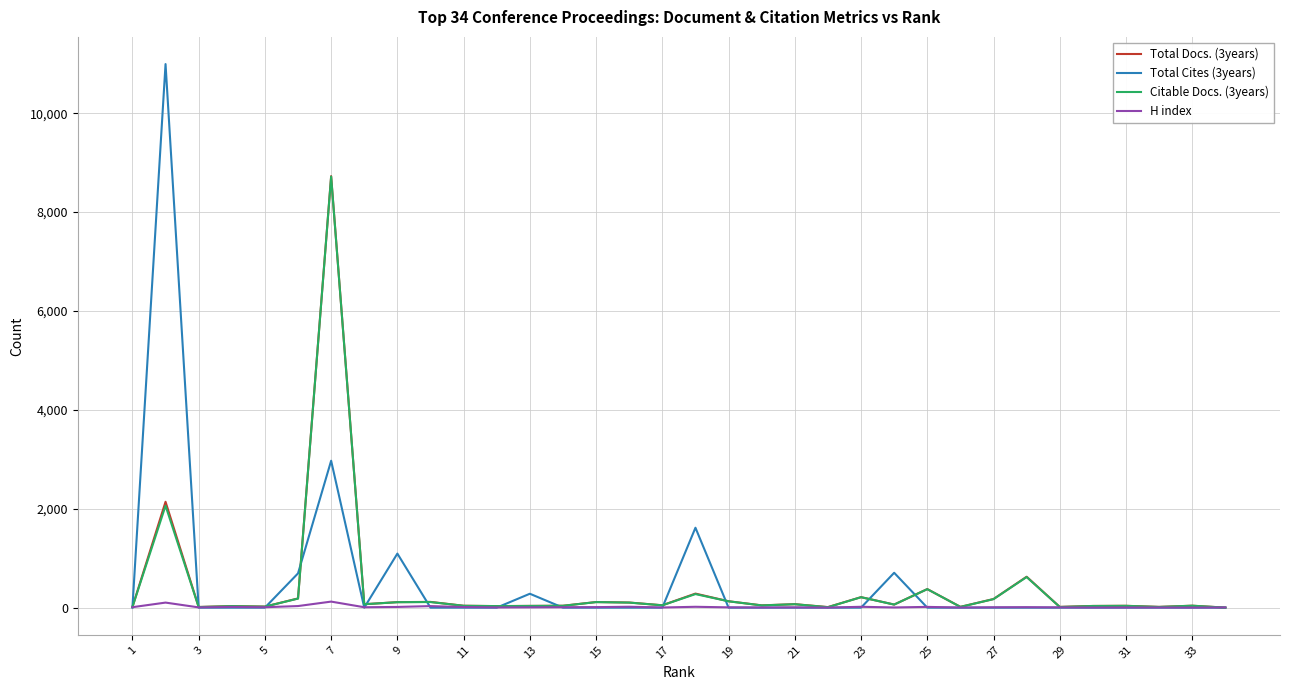

What is the maximum value shown in the chart?

10994